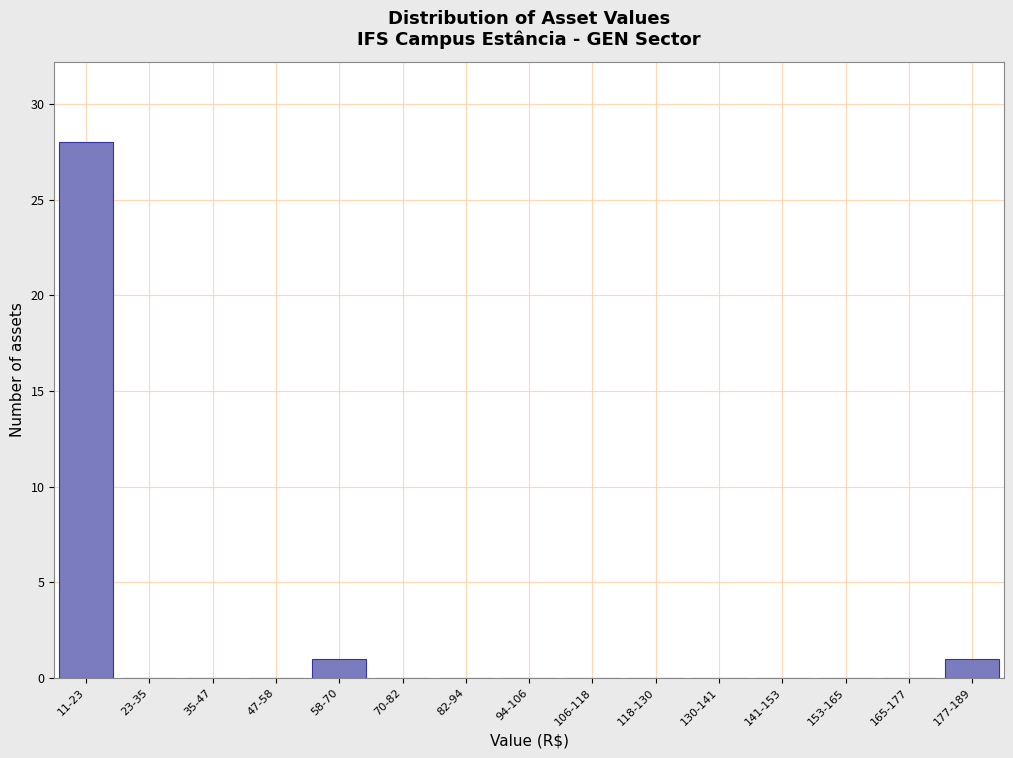

Reading right to left, extract all data points from this chart.

177-189=1	165-177=0	153-165=0	141-153=0	130-141=0	118-130=0	106-118=0	94-106=0	82-94=0	70-82=0	58-70=1	47-58=0	35-47=0	23-35=0	11-23=28